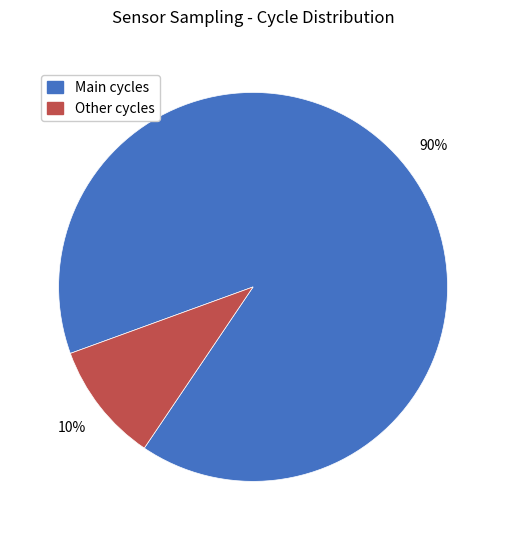

Rank the categories by value from lowest to highest.

Other cycles, Main cycles